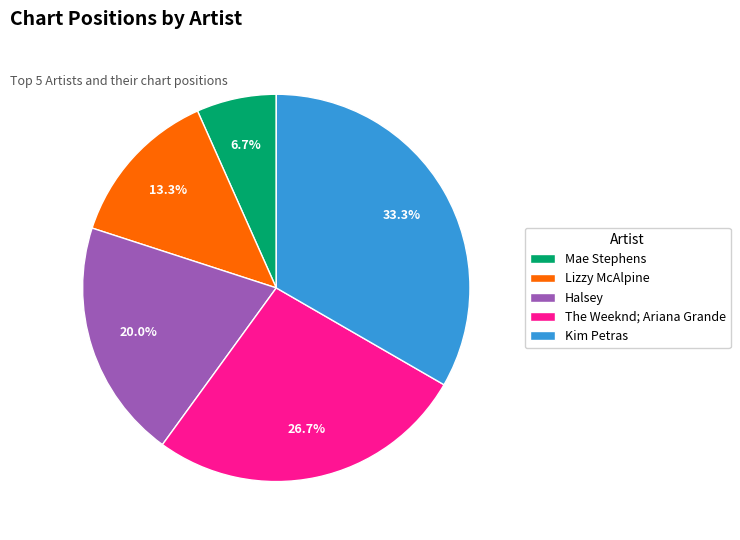

Count the number of slices in the pie.

5